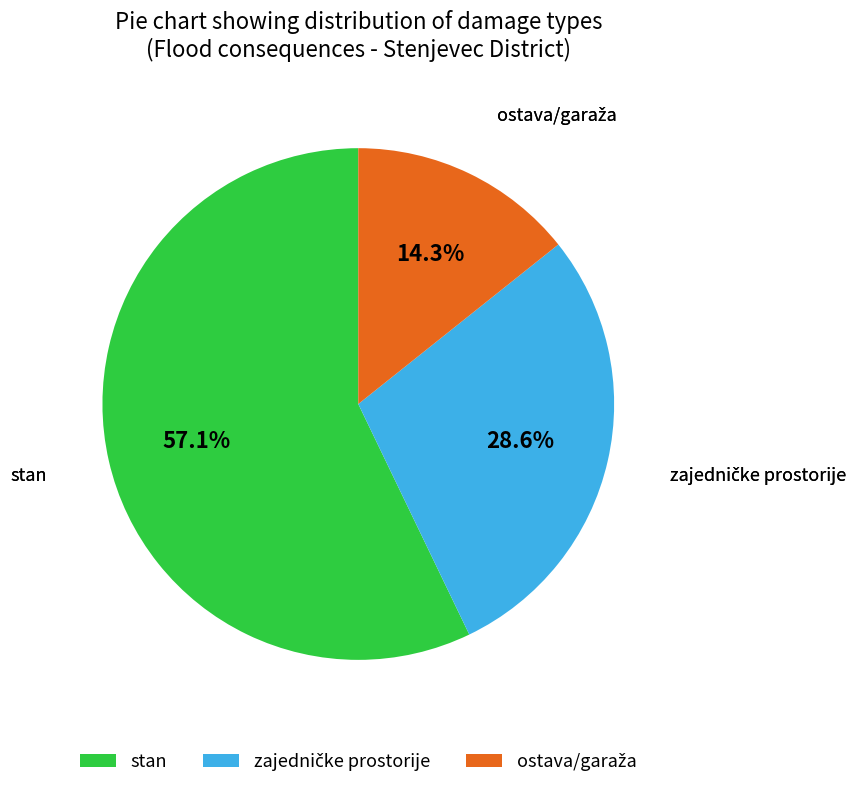

Which slice is the largest?

stan